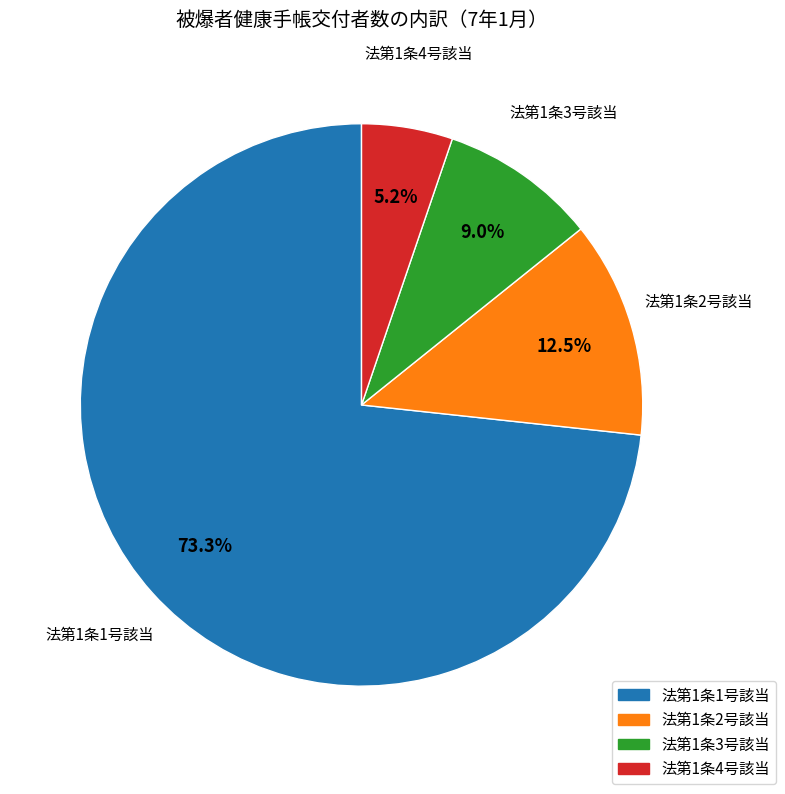

How many slices are in this pie chart?

4